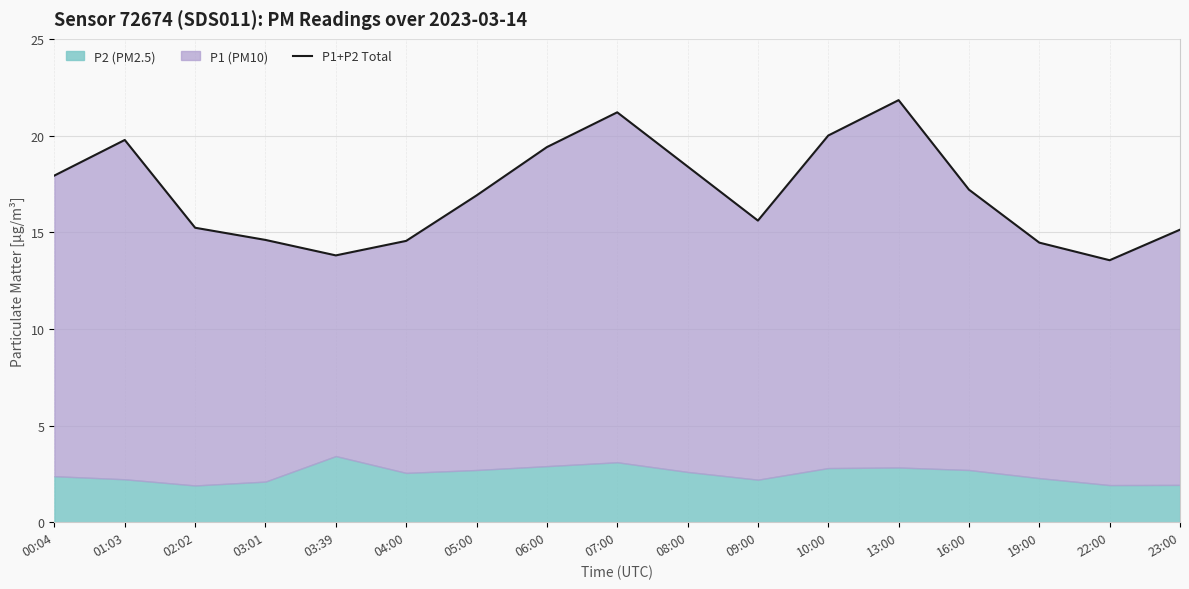

Is it true that the value at 10:00 is 26.7?

False